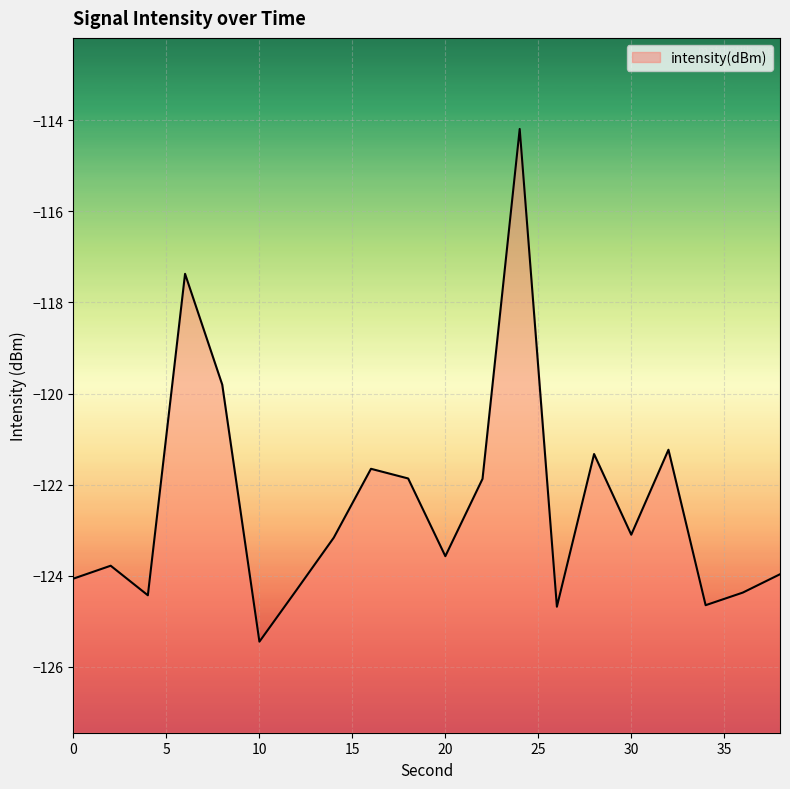

Does the chart display data point markers on the line(s)?

No